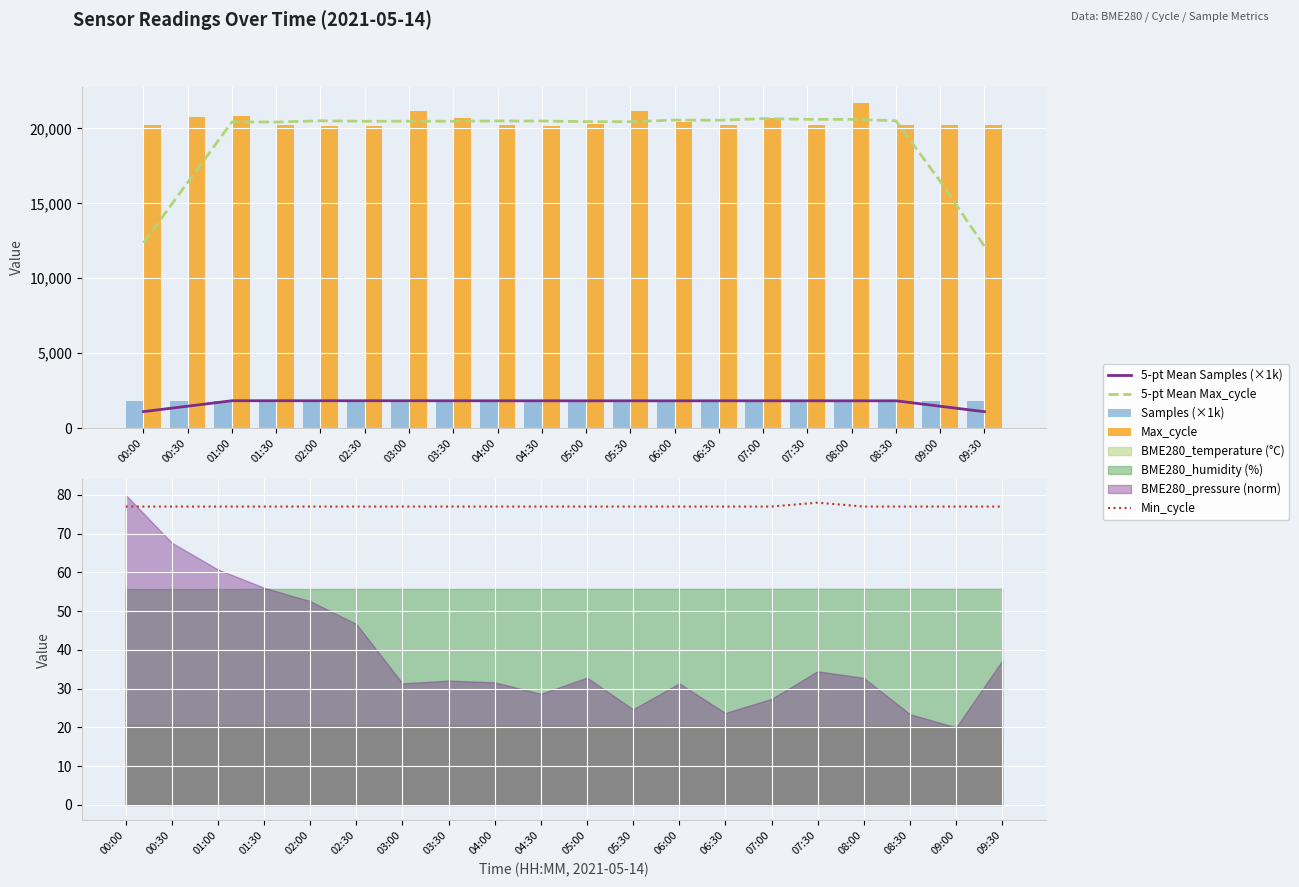

Are the bars horizontal?

No